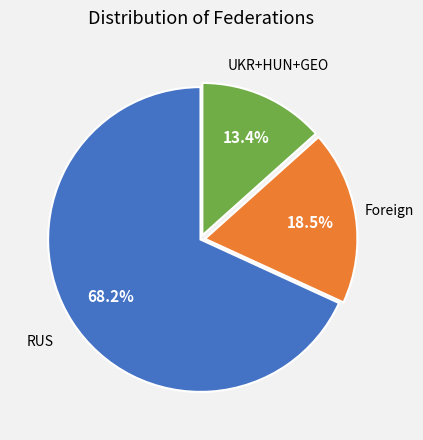

Is there any slice that represents more than half of the pie?

Yes